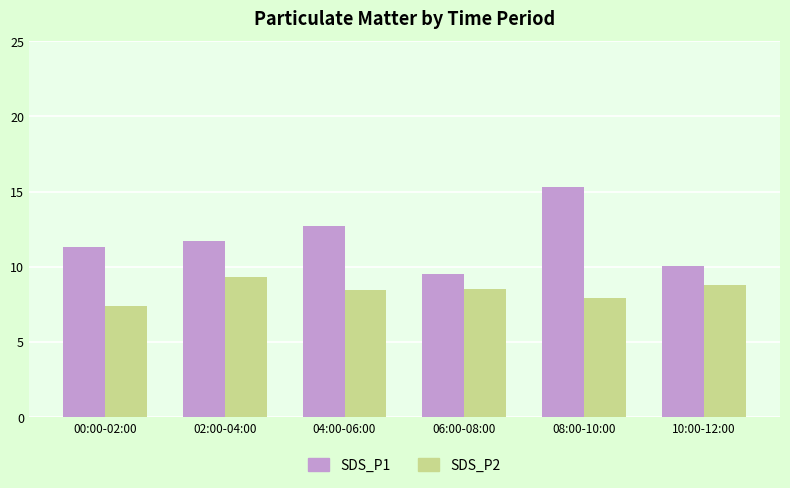

How many values in the SDS_P1 series are below 11?

2